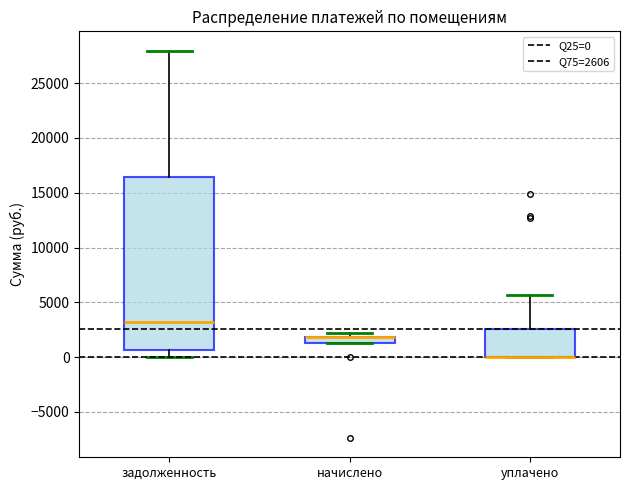

Which box is the tallest, from its lower edge to its upper edge?

задолженность